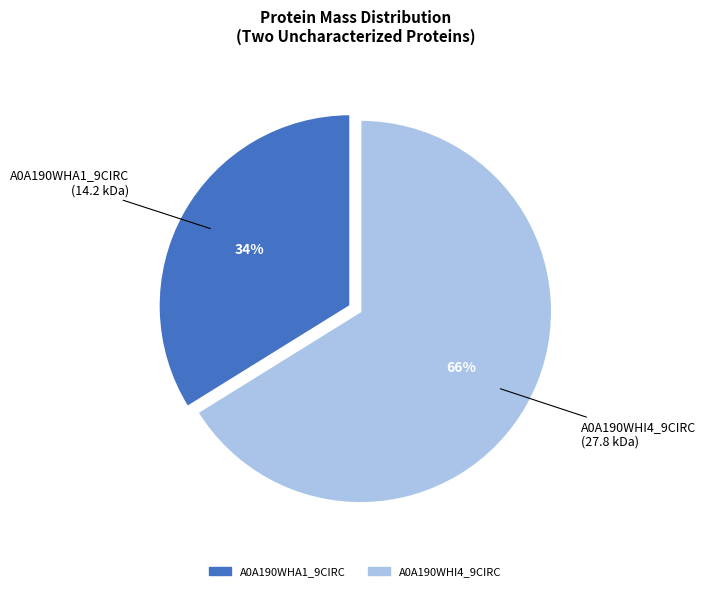

True or false: A0A190WHA1_9CIRC accounts for 34% of the total.

True